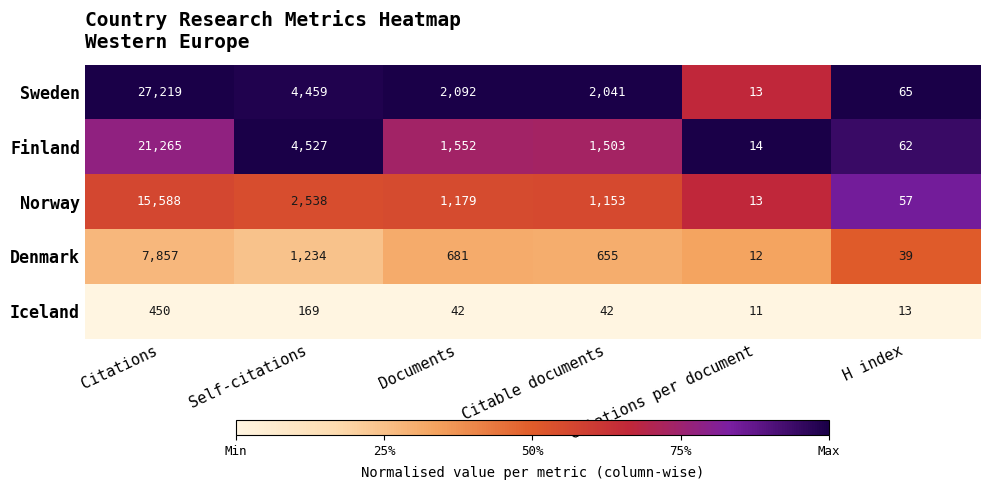

What is the difference between the highest and lowest values at Citations per document?

3